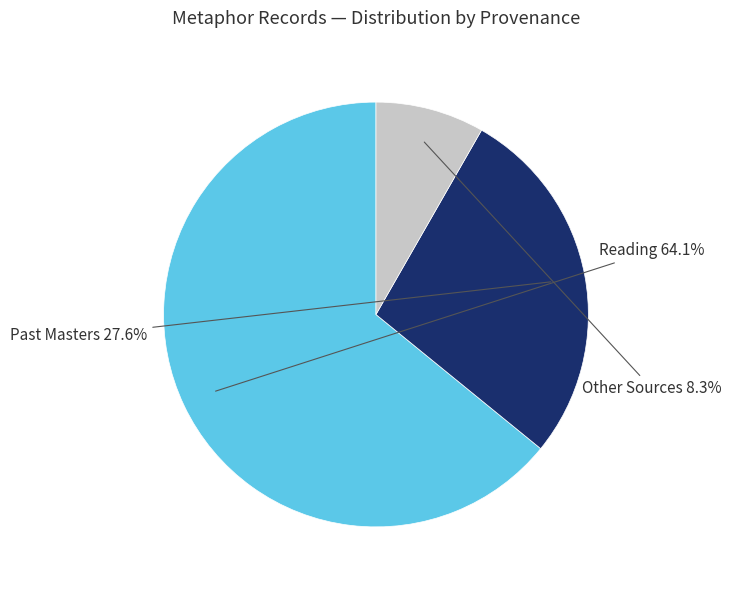

Rank the categories by value from lowest to highest.

Other Sources, Past Masters, Reading